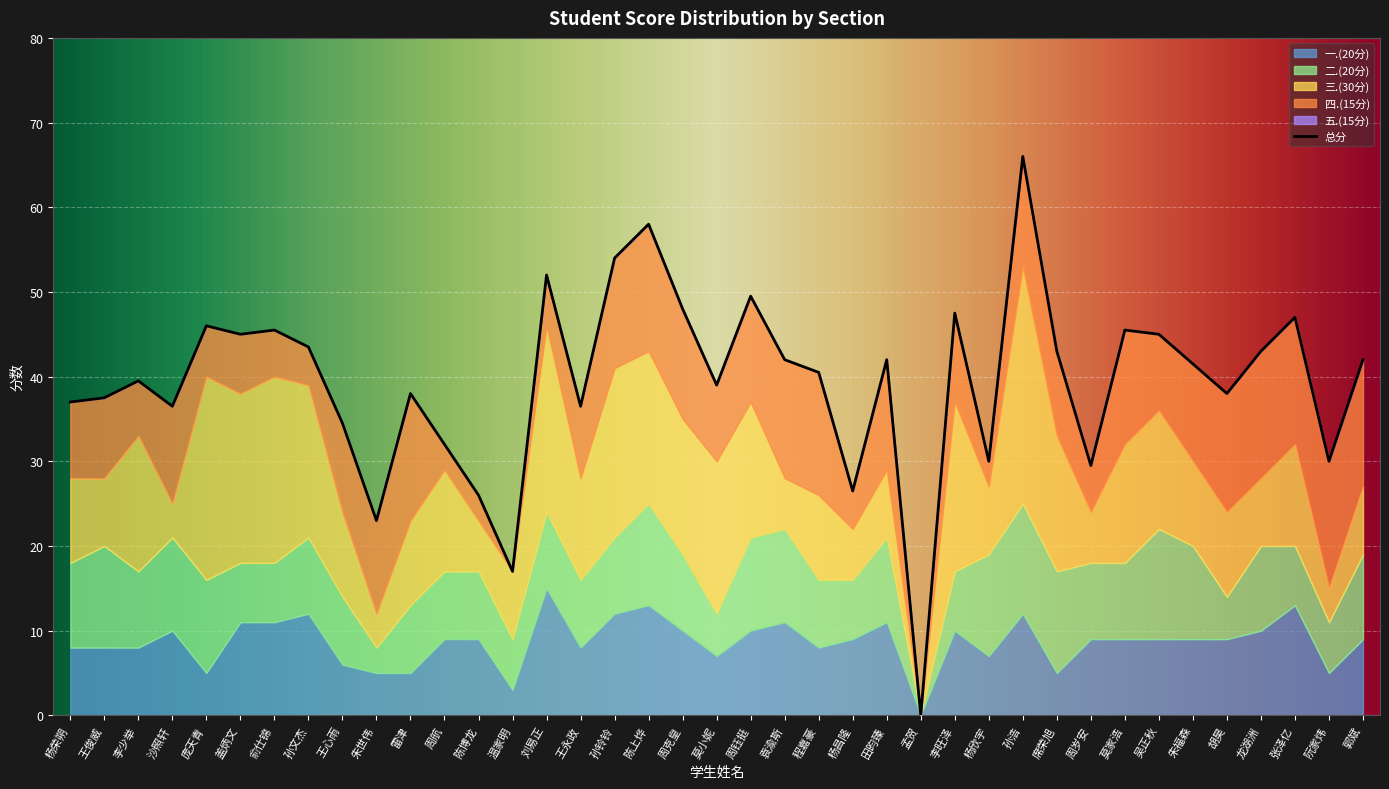

How many data points in 三.(30分) are less than 10?

14